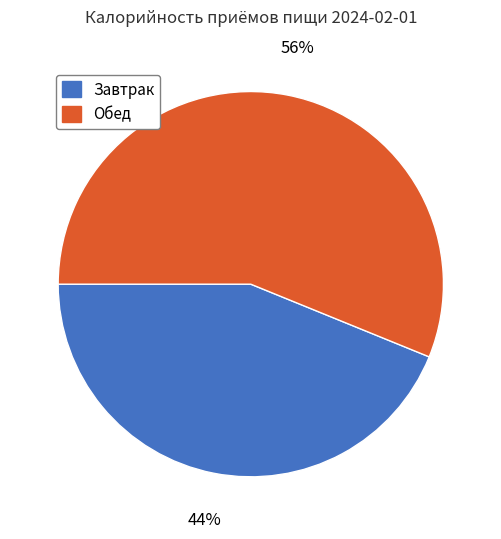

What is the ratio of the value at Обед to the value at Завтрак?

1.3